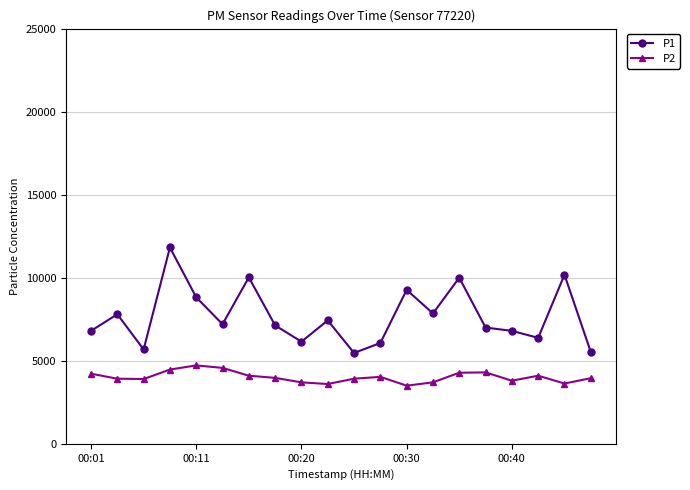

Which series has the widest spread of values?

P1